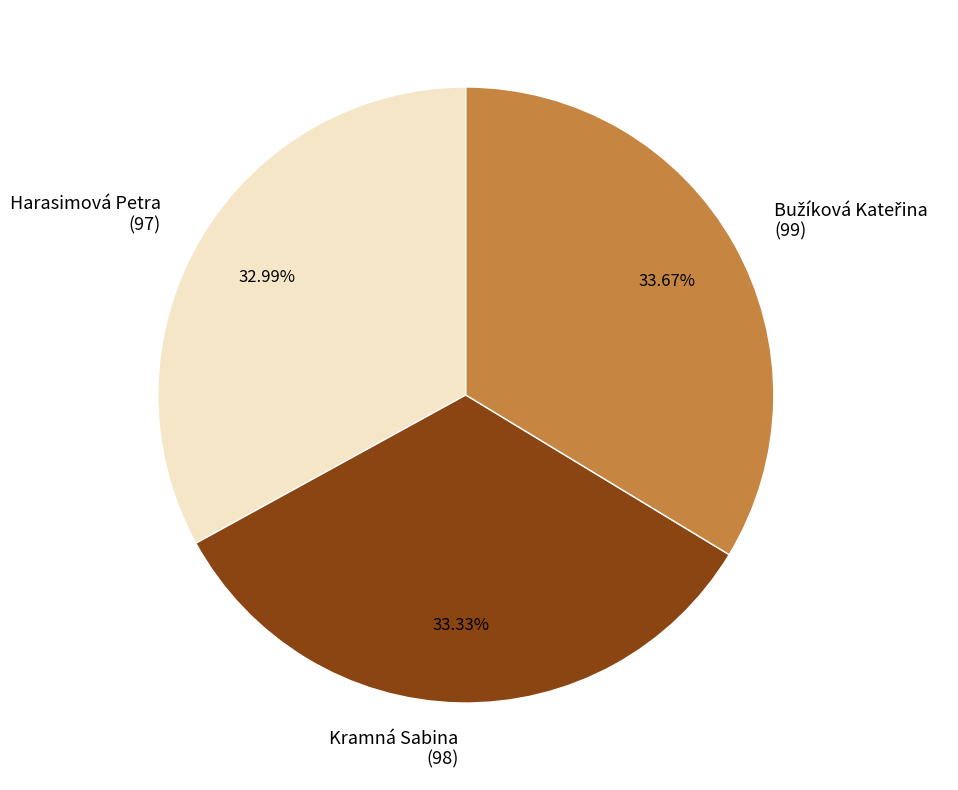

How many segments does this pie chart have?

3